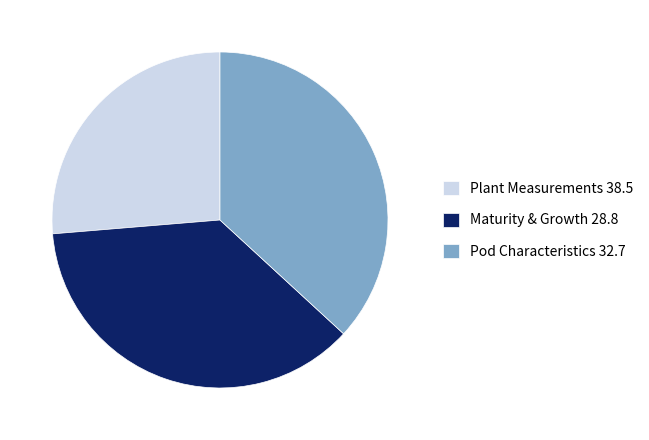

Is it true that Plant Measurements 38.5 is 26% of the pie?

True